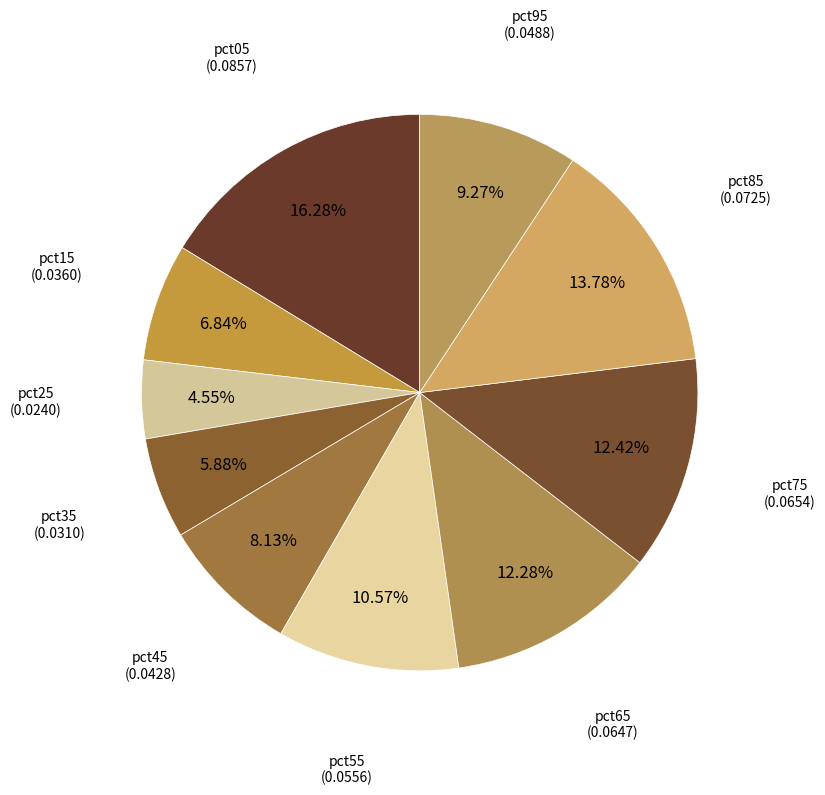

Which slice is the smallest?

pct25